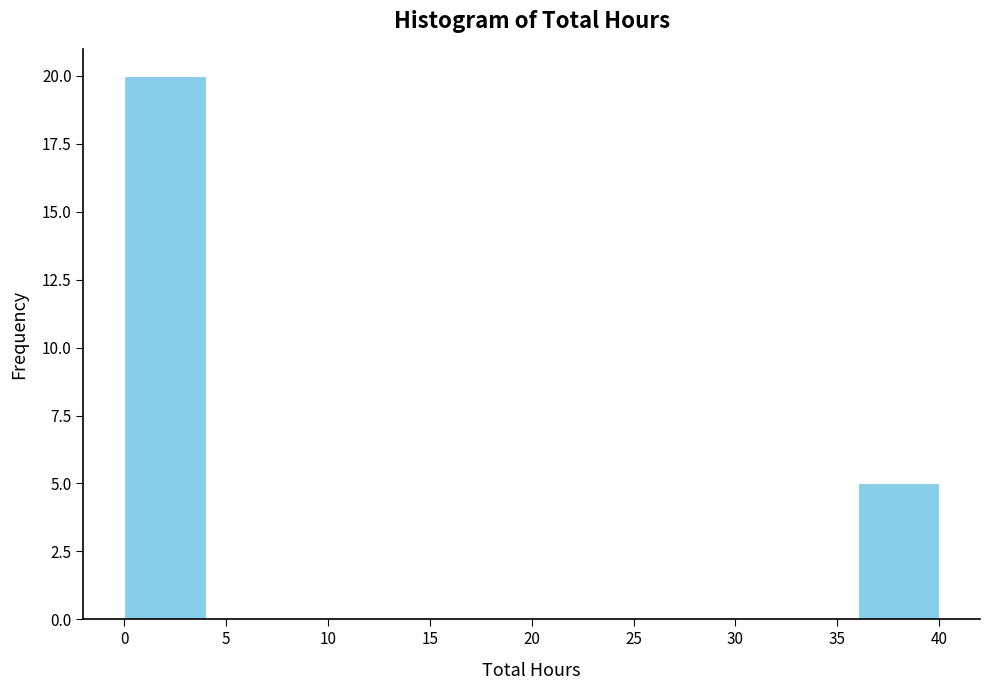

Reading left to right, transcribe this chart: for each bar, give the range it covers on the x-axis and its height. The values are not printed on the chart, so give them approximately, as read against the axis.

0 to 4: 20
4 to 8: 0
8 to 12: 0
12 to 16: 0
16 to 20: 0
20 to 24: 0
24 to 28: 0
28 to 32: 0
32 to 36: 0
36 to 40: 5